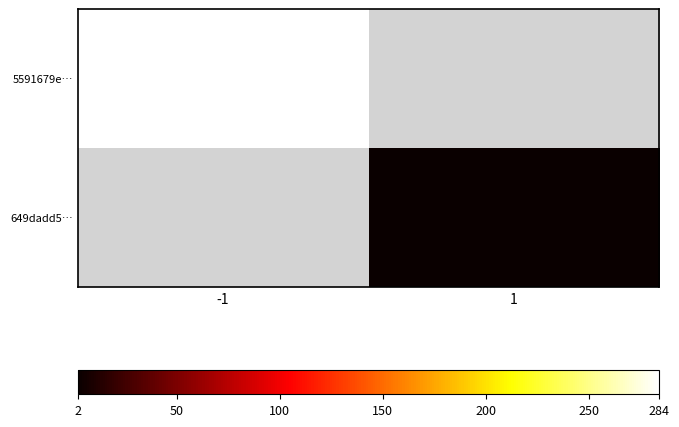

Rank the categories by 649dadd5… value from highest to lowest.

-1, 1